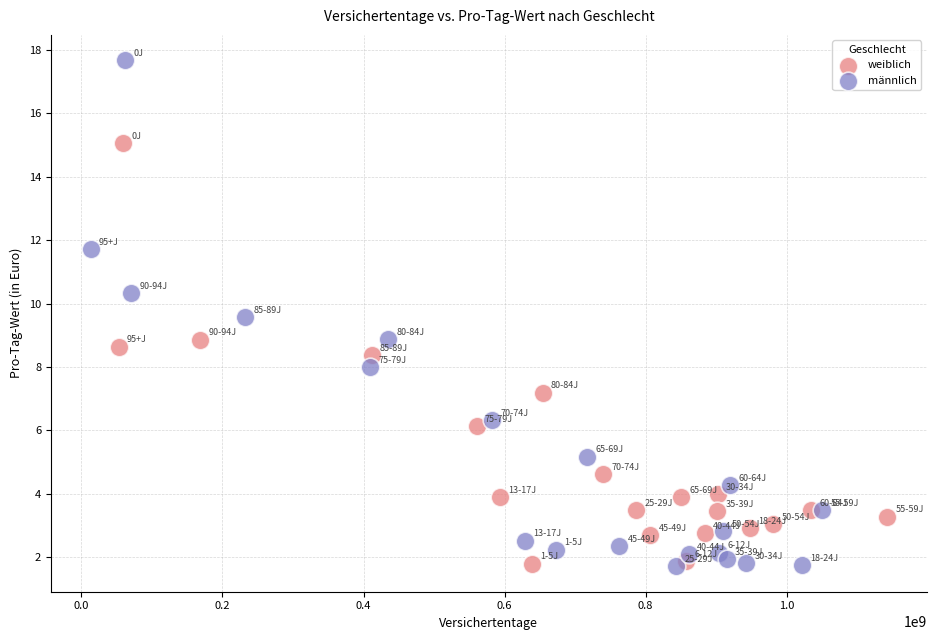

Which series has the widest spread of Y values?

männlich